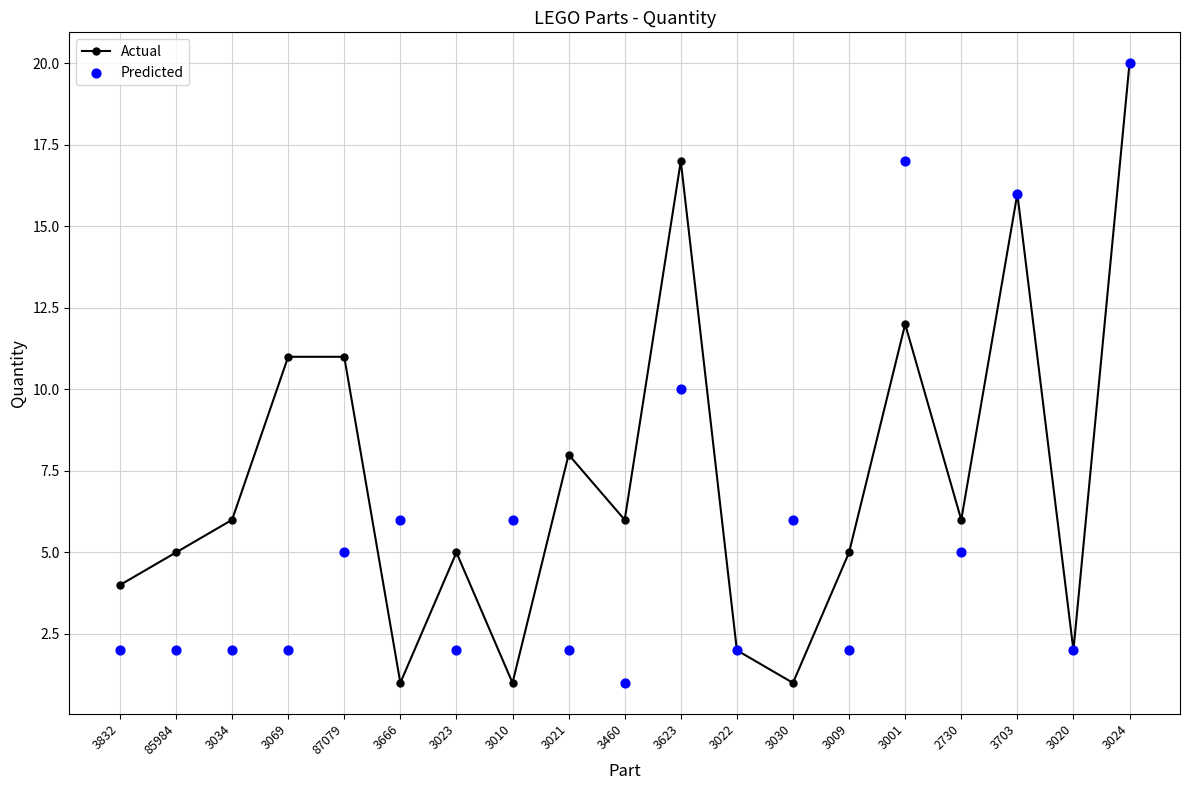

Which series reaches the minimum Y coordinate?

Actual